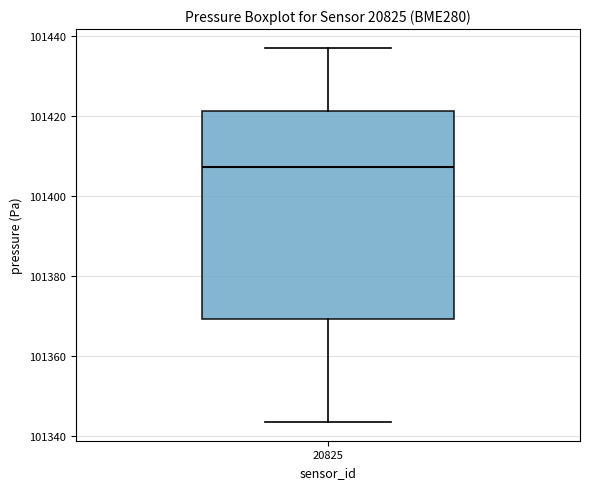

Read this box plot against the y-axis: the position of the median line, the range covered by the box, and the ends of both whiskers. The values are not printed on the chart, so give them approximately, as read against the axis.

median 101408, box 101370 to 101422, whiskers 101344 to 101438